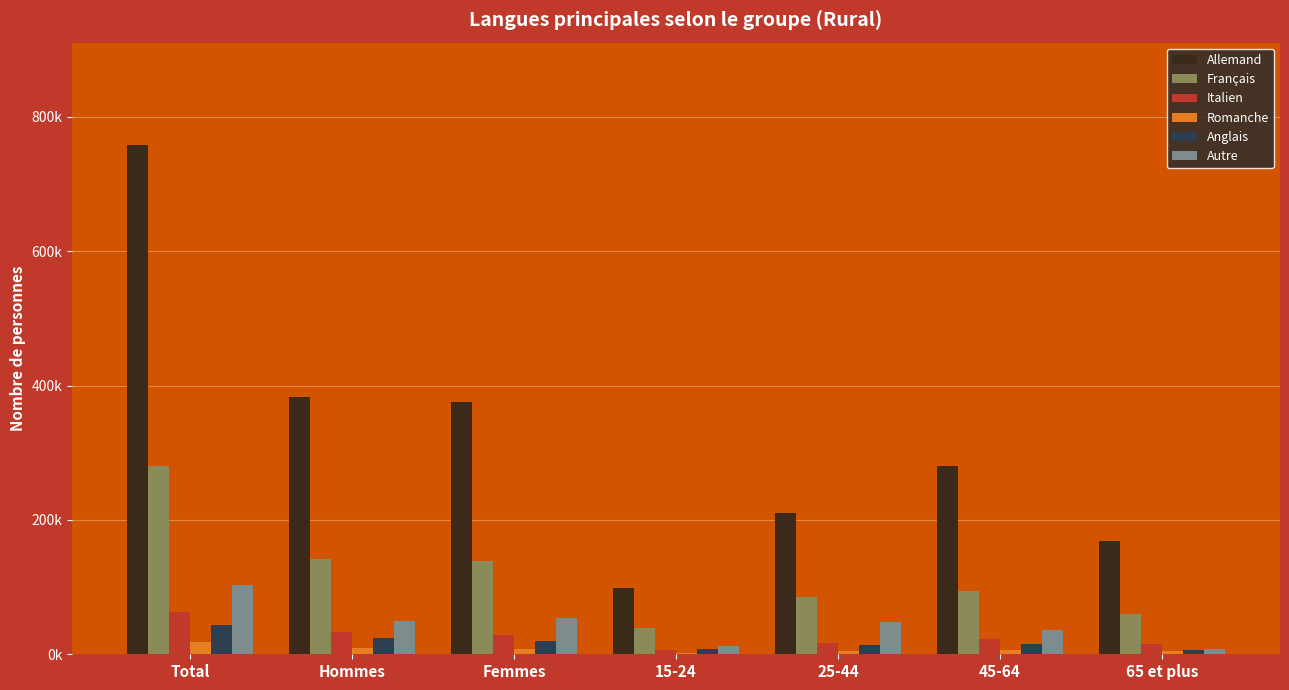

Are the bars grouped side by side (vs. stacked)?

Yes